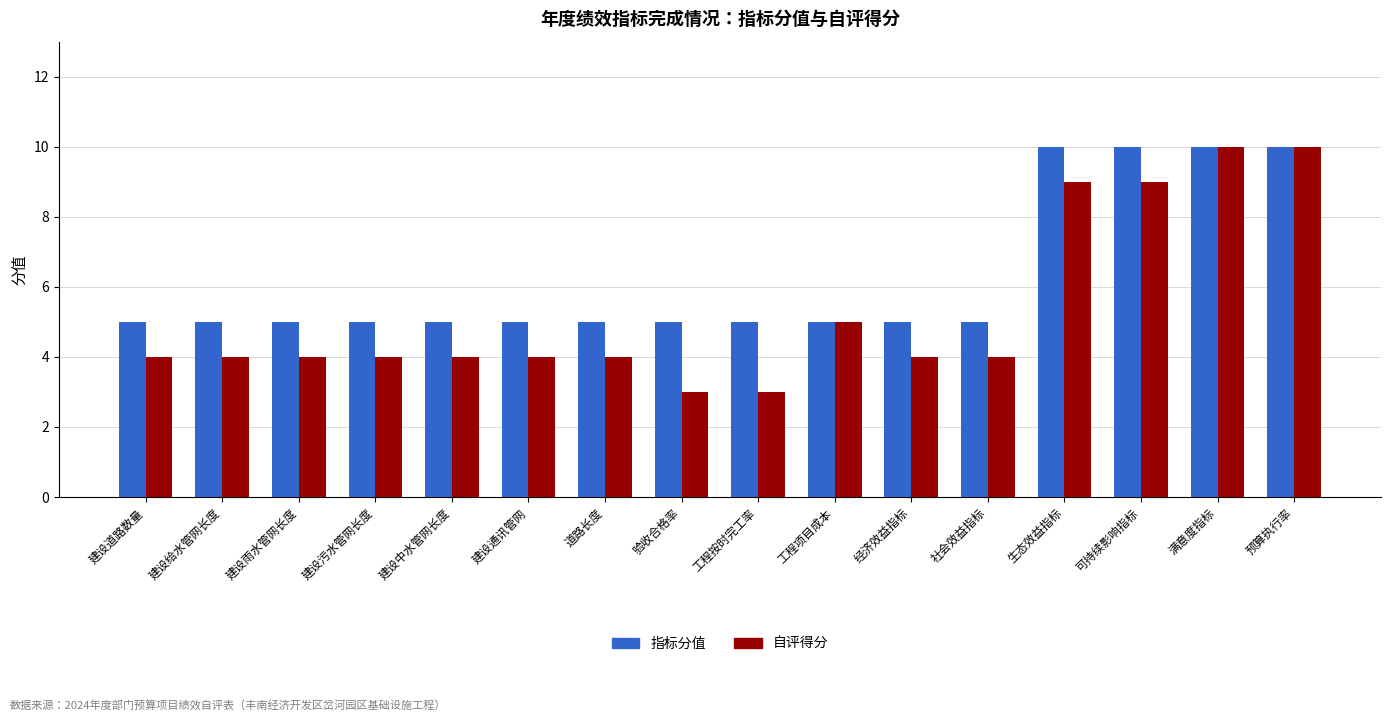

How many groups of bars are there?

16